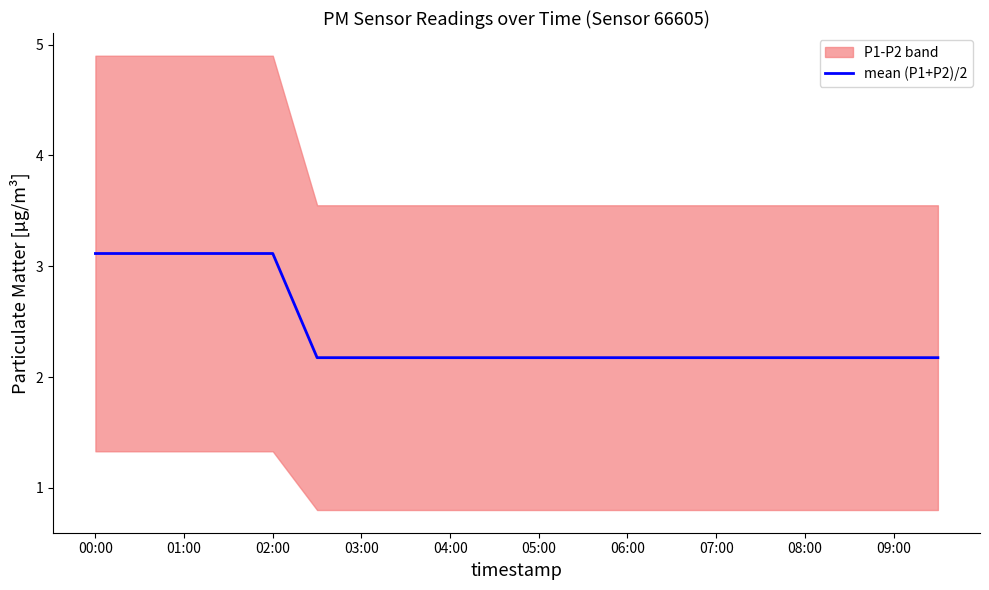

Reading left to right, what are all the values shown in this chart?

3.1	3.1	3.1	3.1	3.1	2.2	2.2	2.2	2.2	2.2	2.2	2.2	2.2	2.2	2.2	2.2	2.2	2.2	2.2	2.2